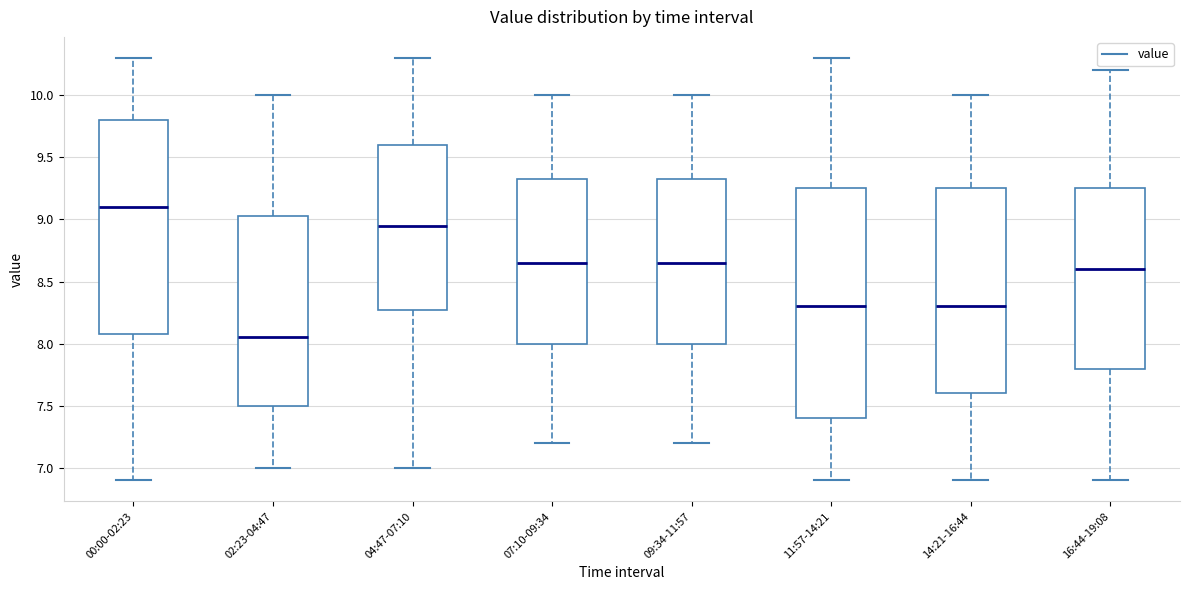

Reading left to right, read every box against the y-axis: the position of its median line, the range the box covers, and the ends of its whiskers. The values are not printed on the chart, so give them approximately, as read against the axis.

00:00-02:23: median 9.10, box 8.10 to 9.80, whiskers 6.90 to 10.30
02:23-04:47: median 8.05, box 7.50 to 9.05, whiskers 7.00 to 10.00
04:47-07:10: median 8.95, box 8.30 to 9.60, whiskers 7.00 to 10.30
07:10-09:34: median 8.65, box 8.00 to 9.35, whiskers 7.20 to 10.00
09:34-11:57: median 8.65, box 8.00 to 9.35, whiskers 7.20 to 10.00
11:57-14:21: median 8.30, box 7.40 to 9.25, whiskers 6.90 to 10.30
14:21-16:44: median 8.30, box 7.60 to 9.25, whiskers 6.90 to 10.00
16:44-19:08: median 8.60, box 7.80 to 9.25, whiskers 6.90 to 10.20